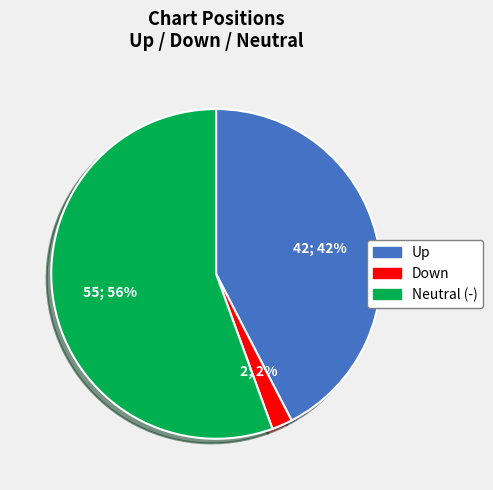

Is there any slice that represents more than half of the pie?

Yes